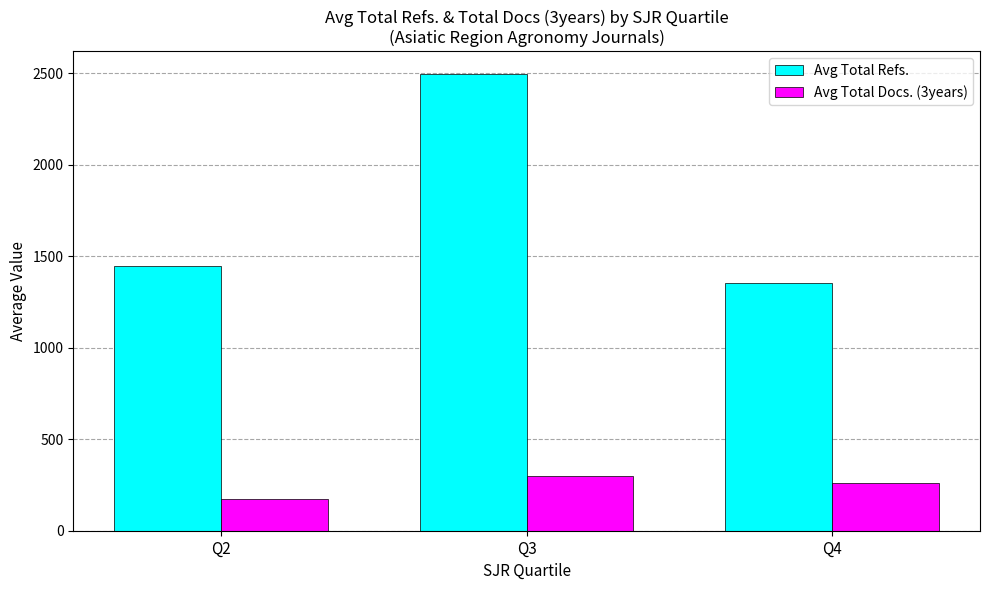

Are the bars horizontal?

No